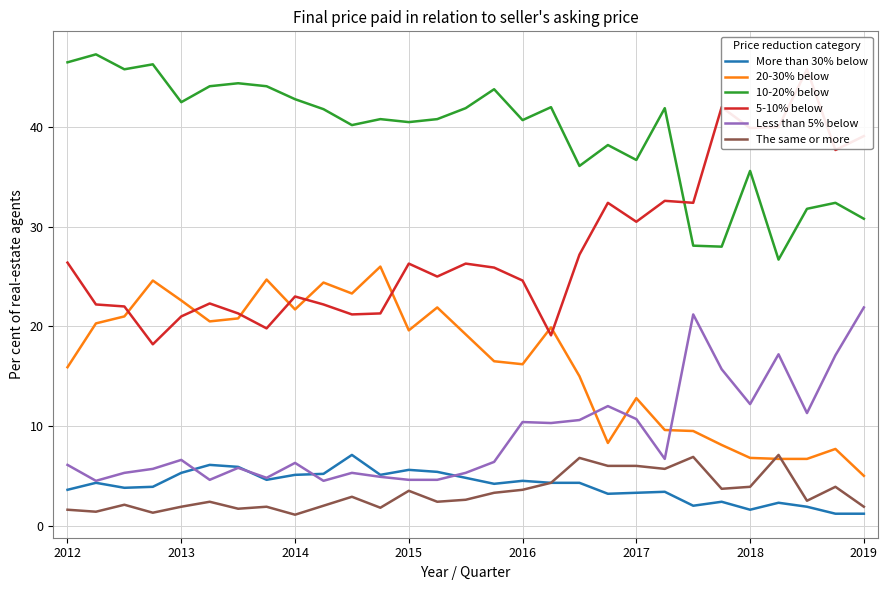

True or false: 10-20% below and More than 30% below cross at least once.

False